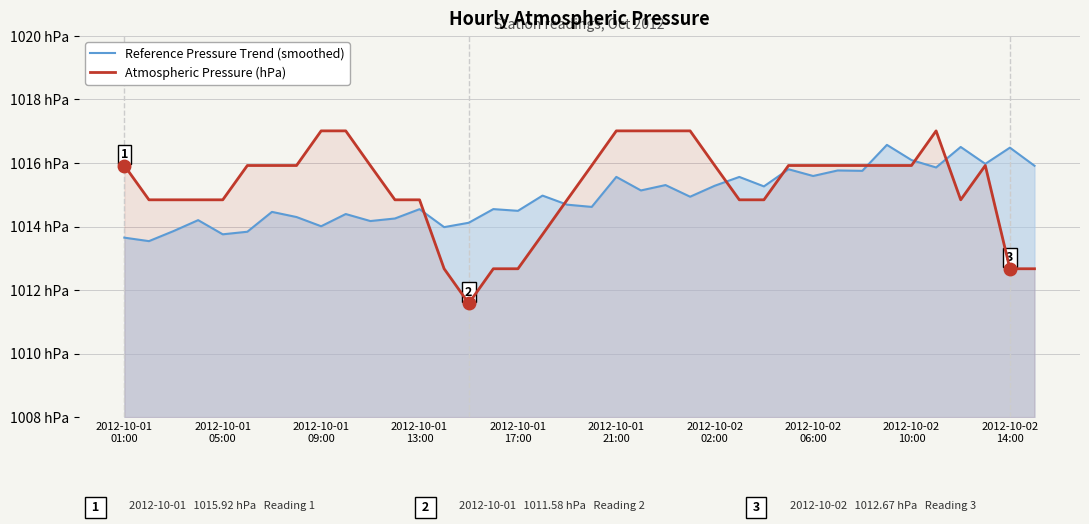

Between 26 and 29, which is larger?

29